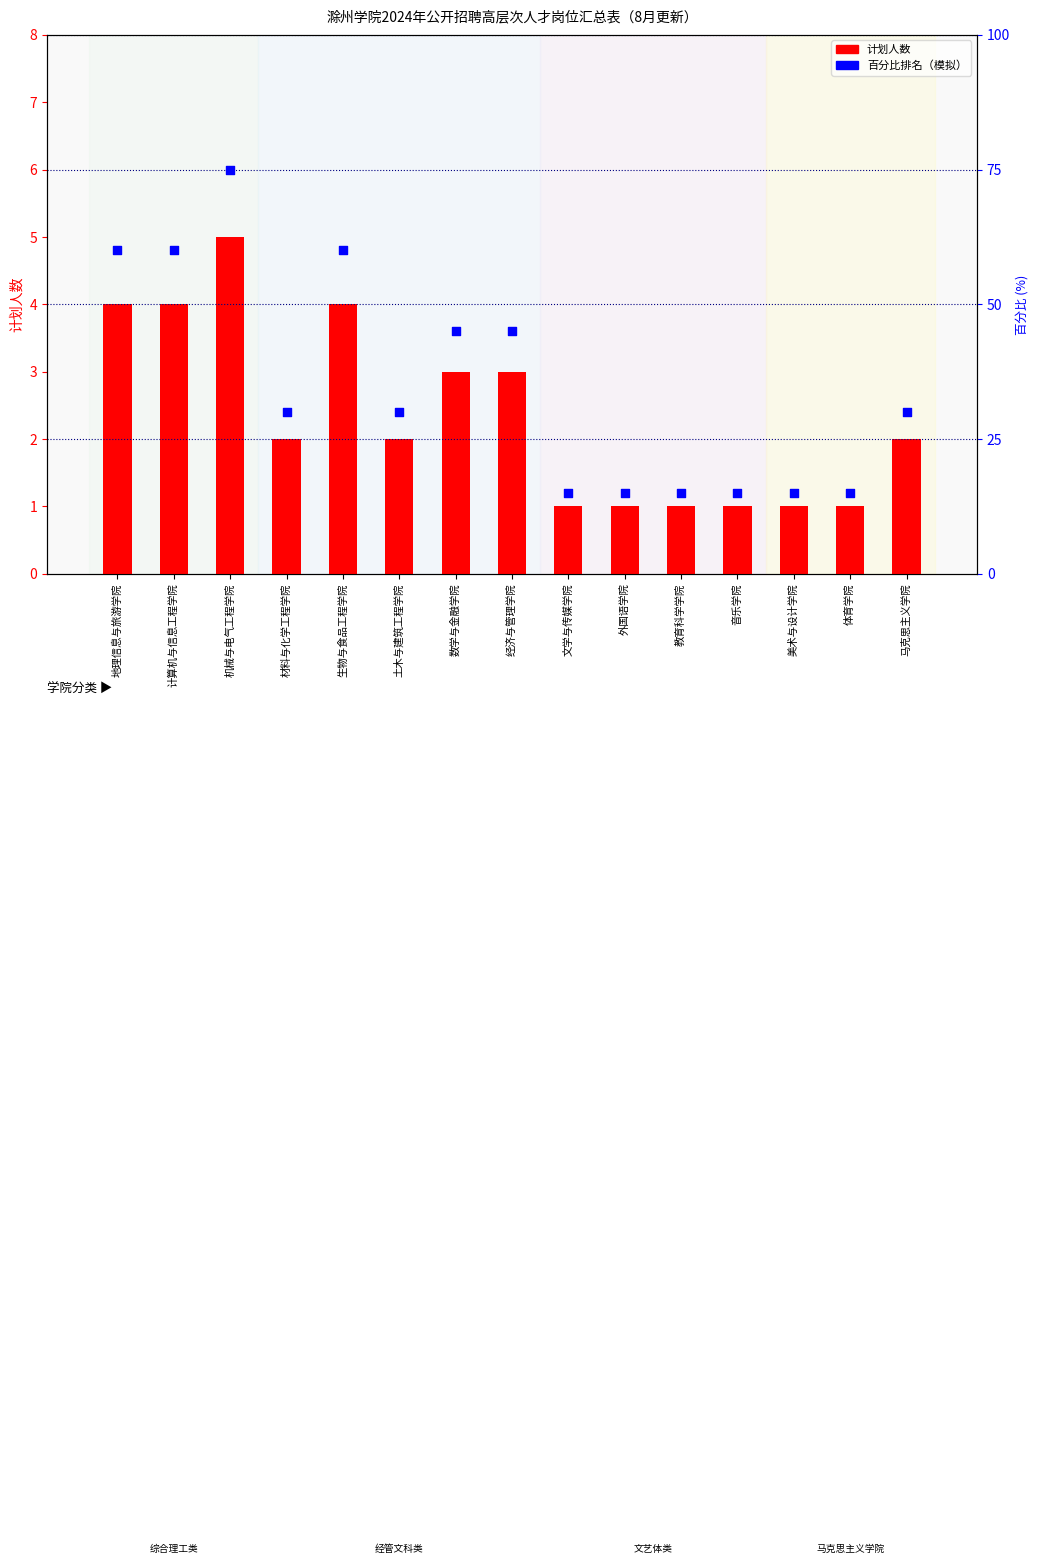

At how many categories does at least one series exceed 37?

6